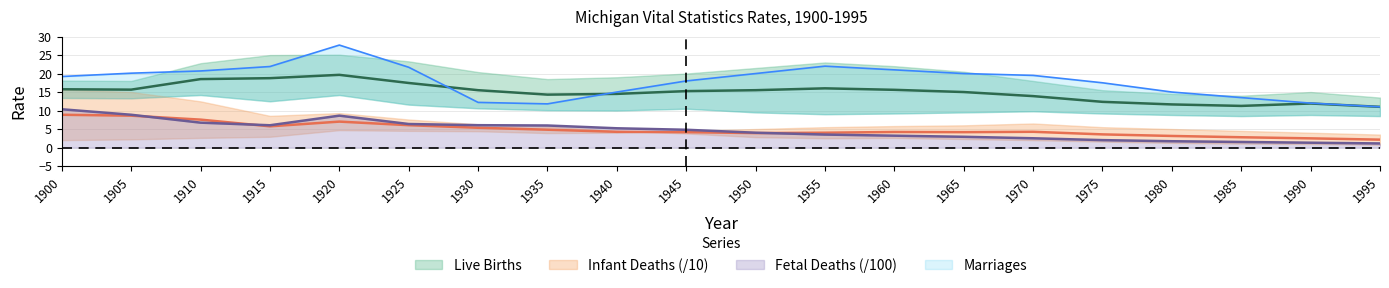

How many interior local valleys does the Infant Deaths mid series have?

3